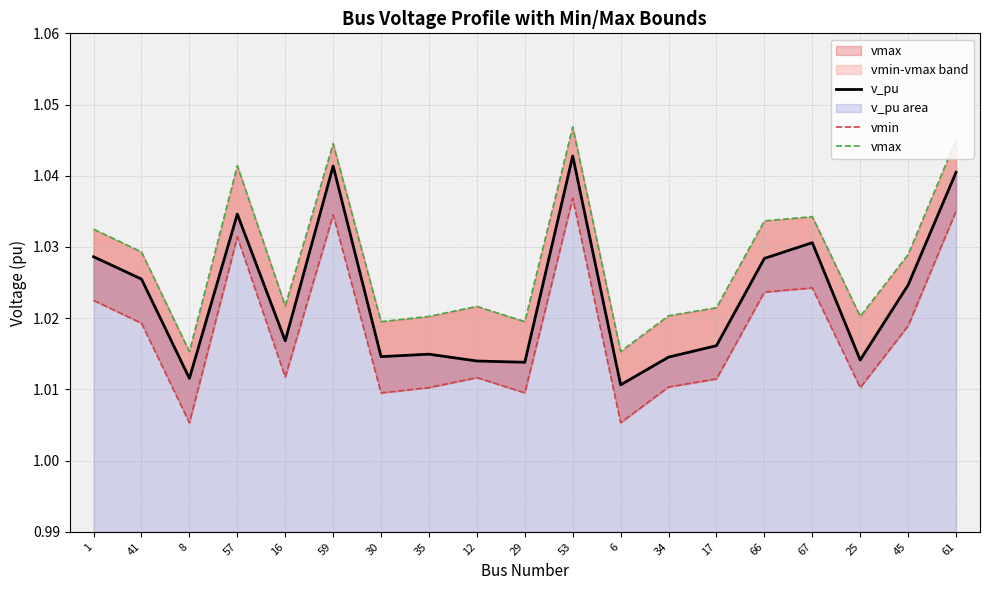

List the series in order of their peak value, lowest first.

vmin, v_pu, vmax